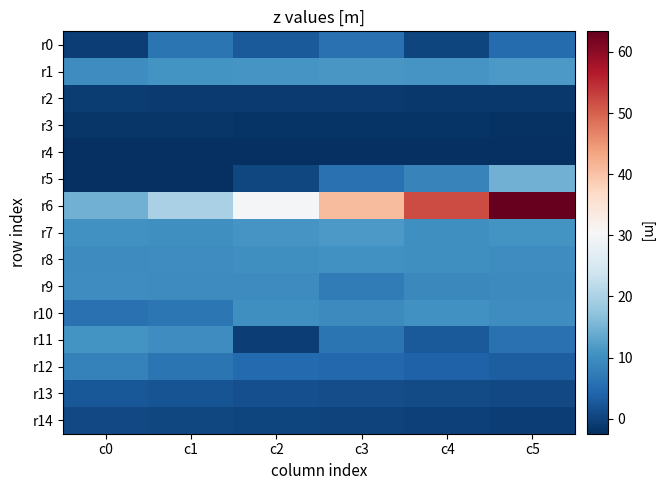

Which has a higher value, c0 or c4?

c4